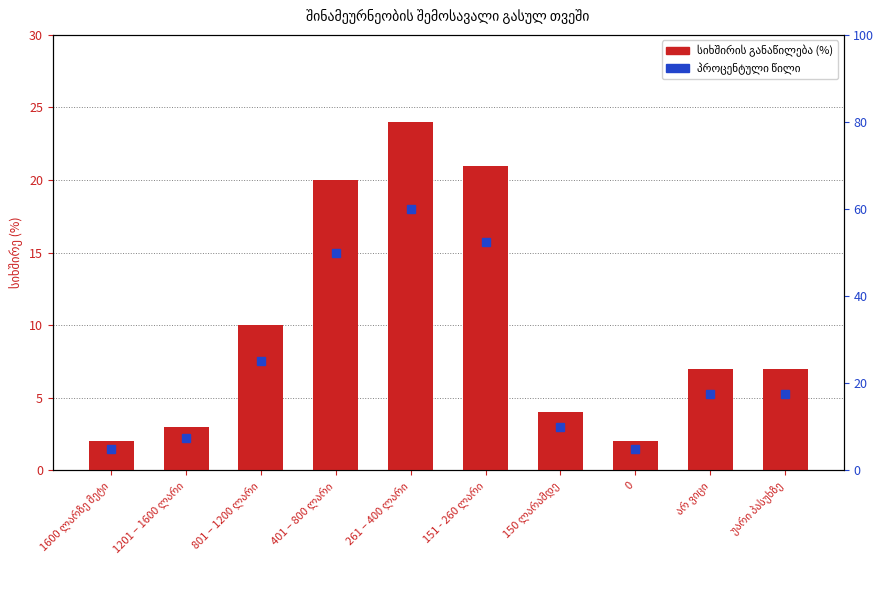

How many bars are there in total?

10